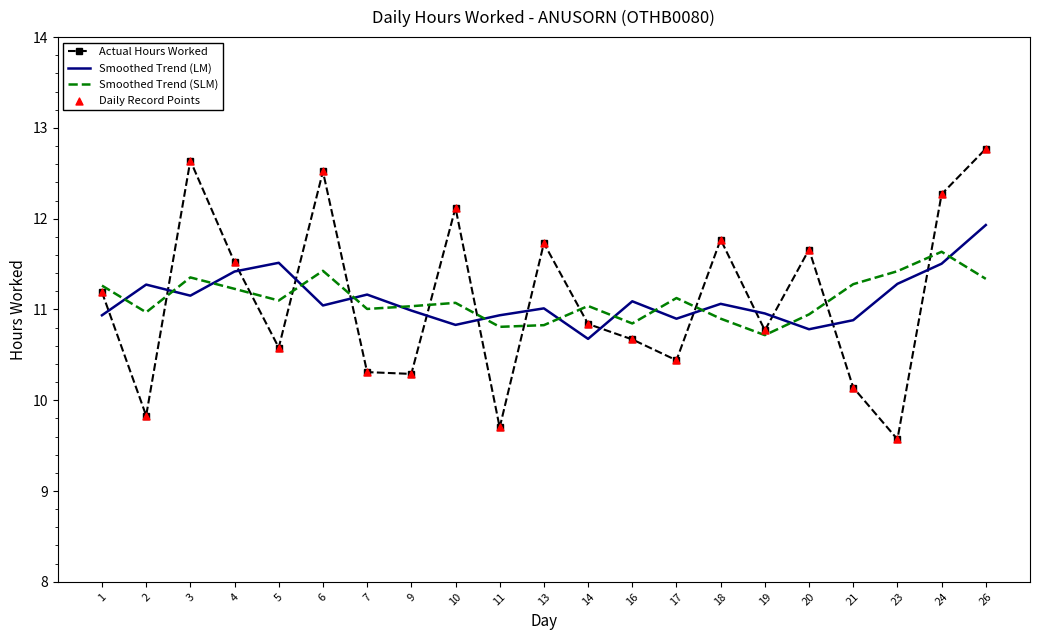

At which category is the sum across all series the highest?

26